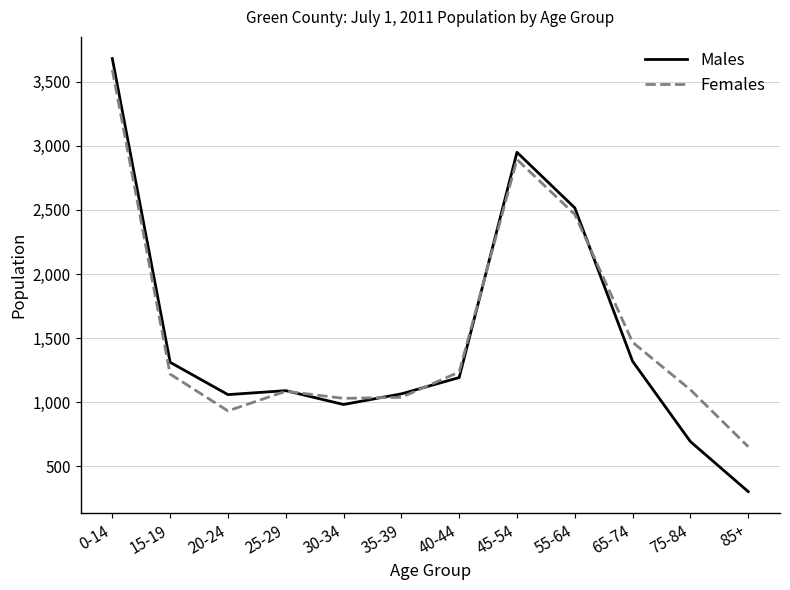

What value does the Males series have at 25-29, to the nearest 50?

1100